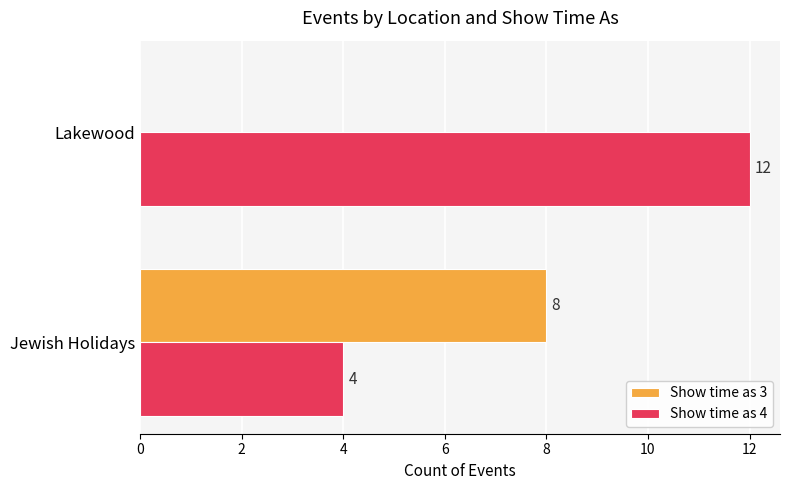

Which category has the highest value across all series?

Lakewood